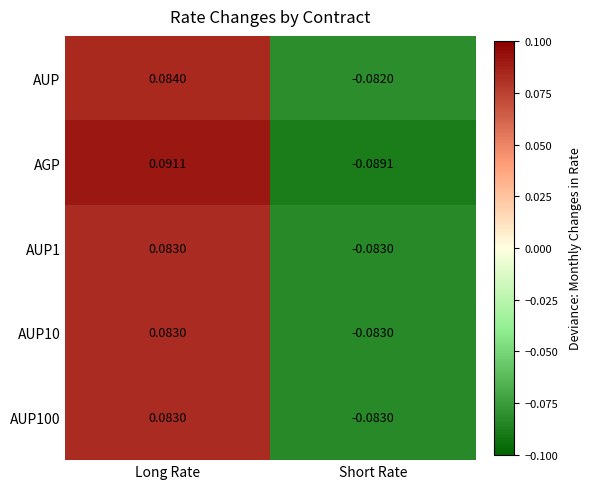

At which label does AUP1 reach its minimum?

Short Rate